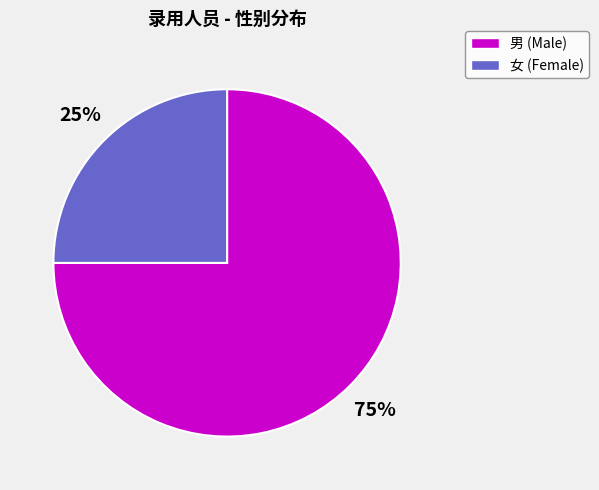

Which category has the smallest portion of the pie?

女